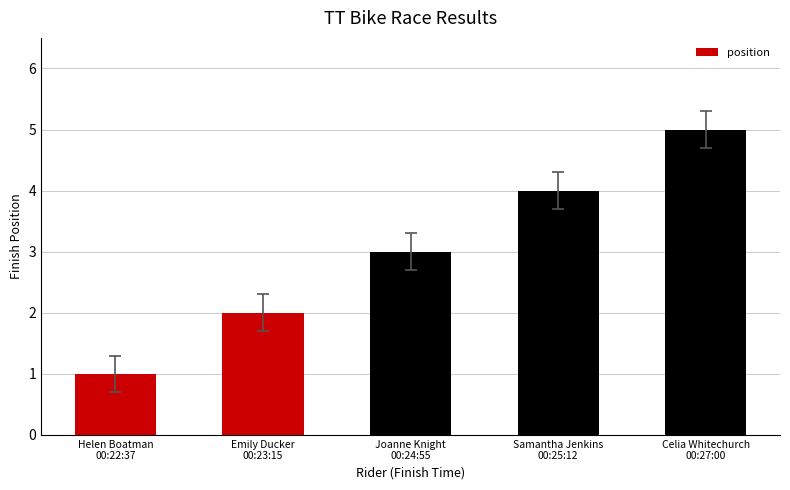

What is the value of the 3rd bar from the left?

3